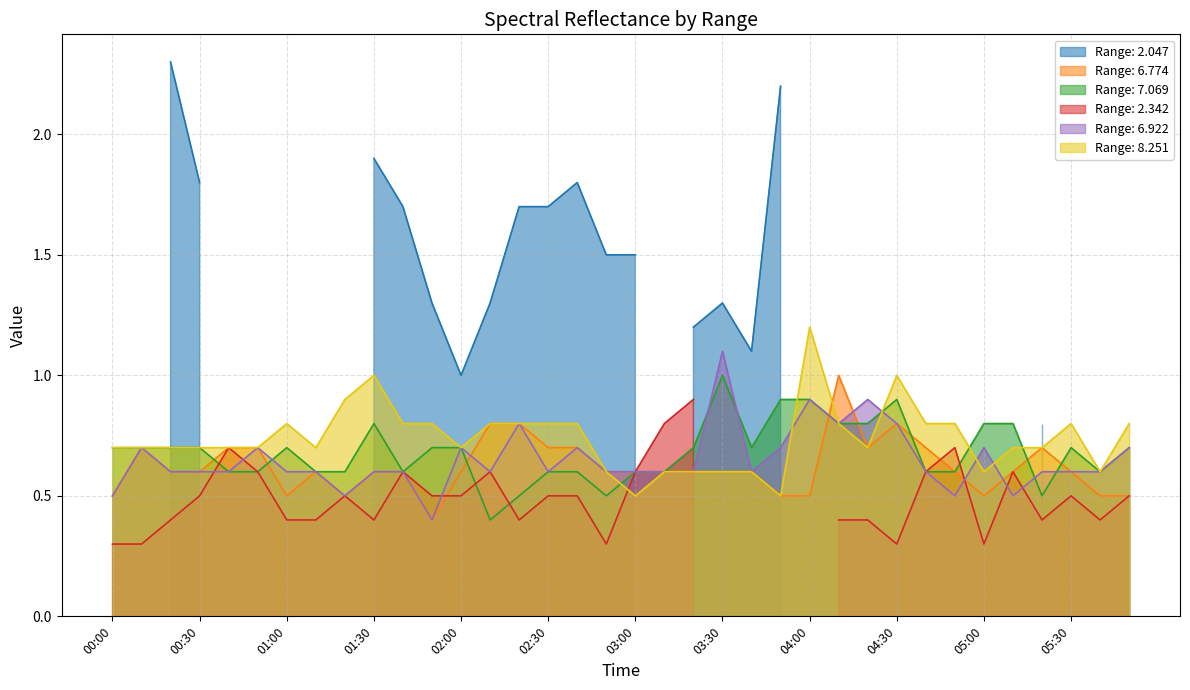

Which series changed the most between 00:10 and 02:20?

7.069